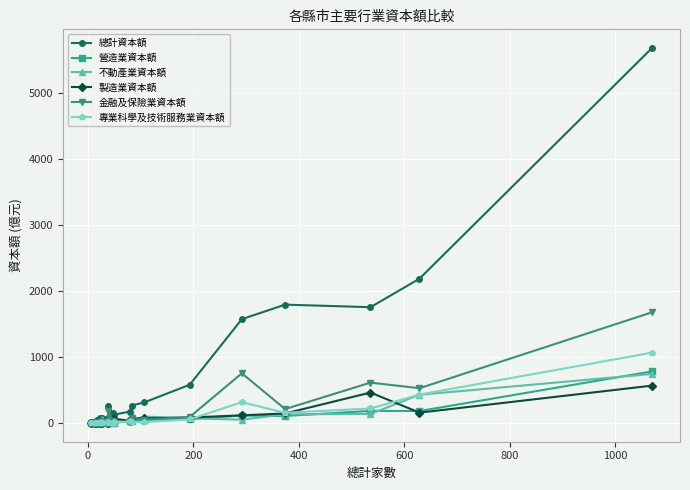

True or false: 專業科學及技術服務業資本額 has more than 2 points higher than both neighbors.

True